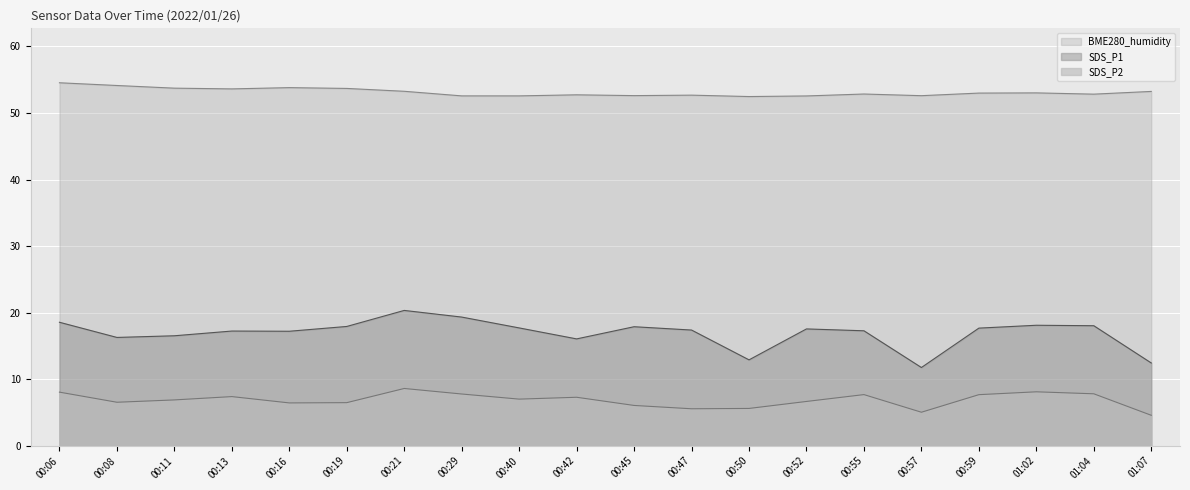

Which series has the largest total across all categories?

BME280_humidity